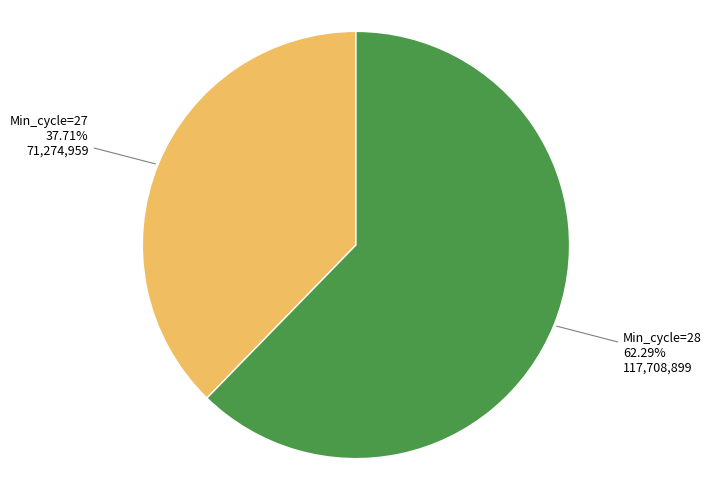

To the nearest percent, what is the difference between the largest and smallest slice percentages?

25%